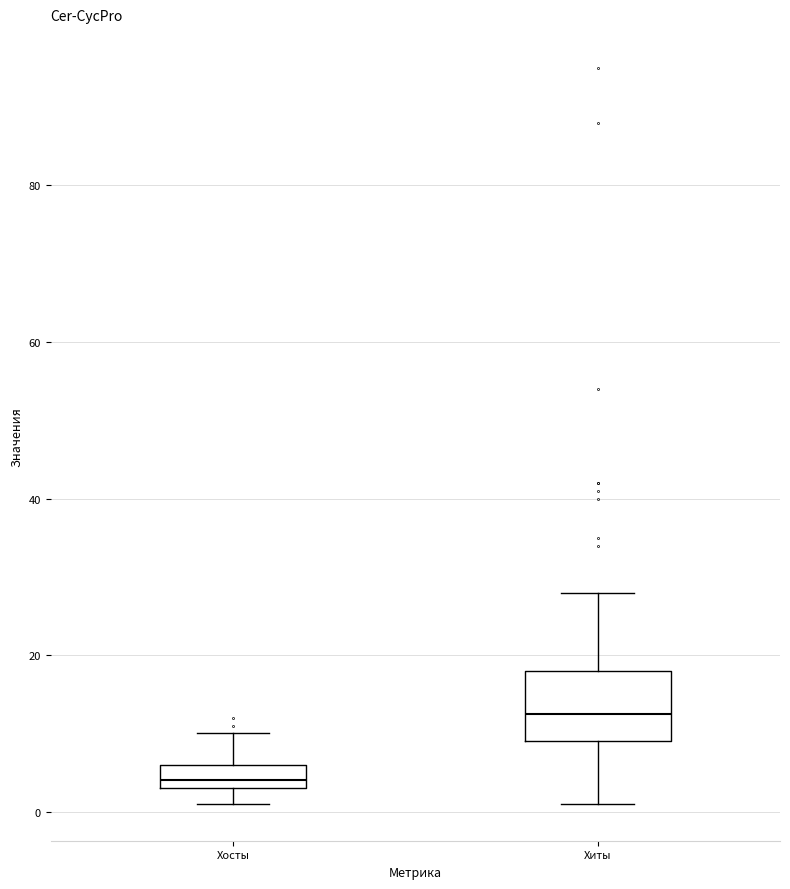

Reading left to right, read every box against the y-axis: the position of its median line, the range the box covers, and the ends of its whiskers. The values are not printed on the chart, so give them approximately, as read against the axis.

Хосты: median 4 (just above the box's lower edge), box 4 to 6, whiskers 2 to 10
Хиты: median 12, box 10 to 18, whiskers 2 to 28